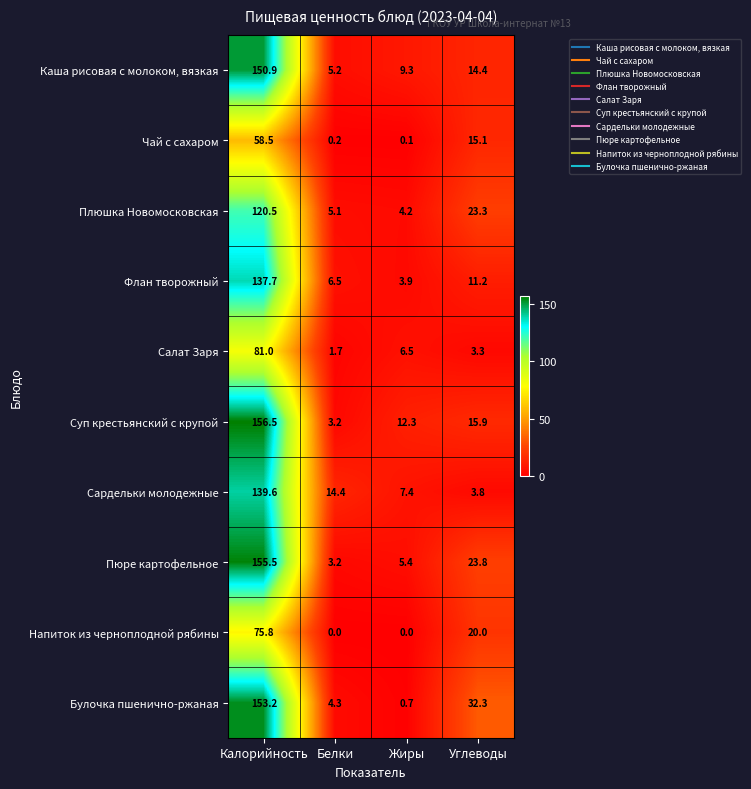

Rank the series by their maximum value, from highest to lowest.

Суп крестьянский с крупой, Пюре картофельное, Булочка пшенично-ржаная, Каша рисовая с молоком, вязкая, Сардельки молодежные, Флан творожный, Плюшка Новомосковская, Салат Заря, Напиток из черноплодной рябины, Чай с сахаром